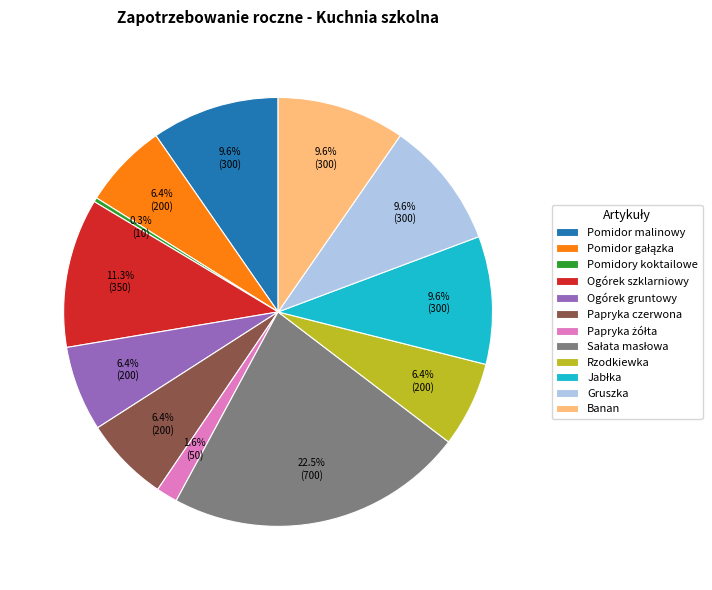

What is the smallest slice in the pie chart?

Pomidory koktailowe